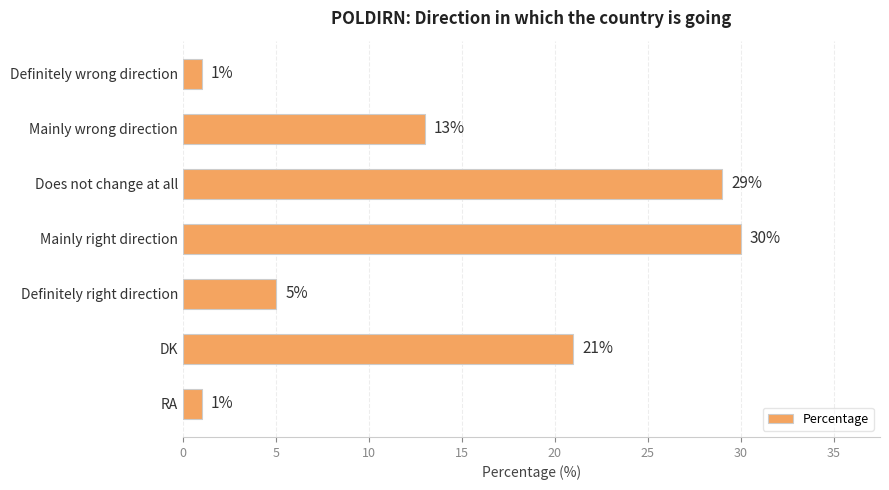

Reading bottom to top, transcribe all the data shown in this chart.

RA=1	DK=21	Definitely right direction=5	Mainly right direction=30	Does not change at all=29	Mainly wrong direction=13	Definitely wrong direction=1